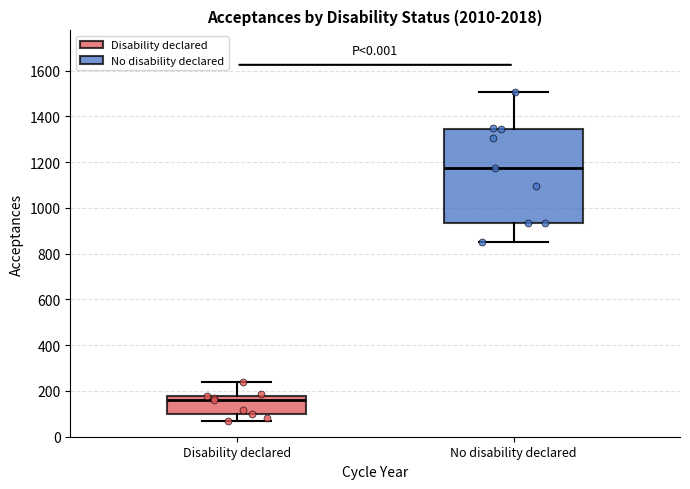

Reading left to right, read every box against the y-axis: the position of its median line, the range the box covers, and the ends of its whiskers. The values are not printed on the chart, so give them approximately, as read against the axis.

Disability declared: median 160, box 100 to 180, whiskers 80 to 240
No disability declared: median 1180, box 940 to 1340, whiskers 860 to 1500